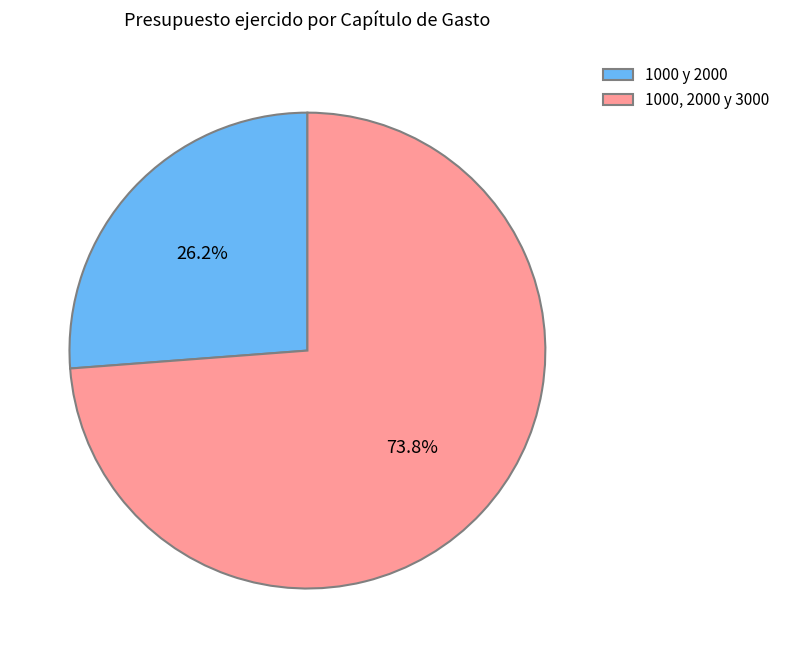

Count the number of slices in the pie.

2